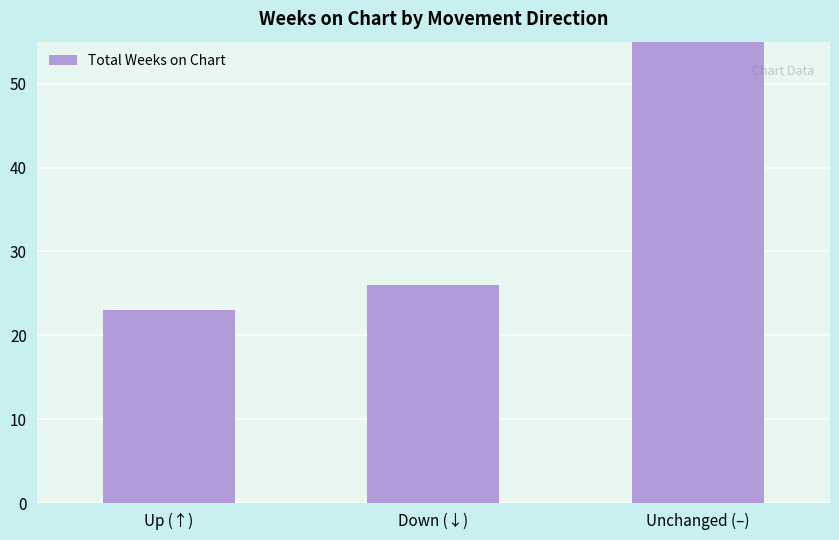

Reading right to left, list all the values displayed in this chart.

Unchanged (–)=57	Down (↓)=26	Up (↑)=23